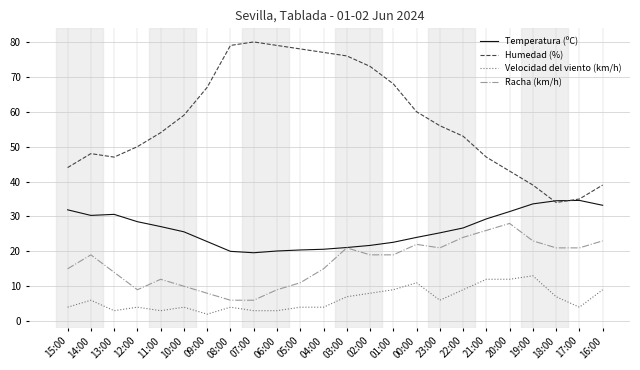

Rank the series by their maximum value, from lowest to highest.

Velocidad del viento (km/h), Racha (km/h), Temperatura (ºC), Humedad (%)